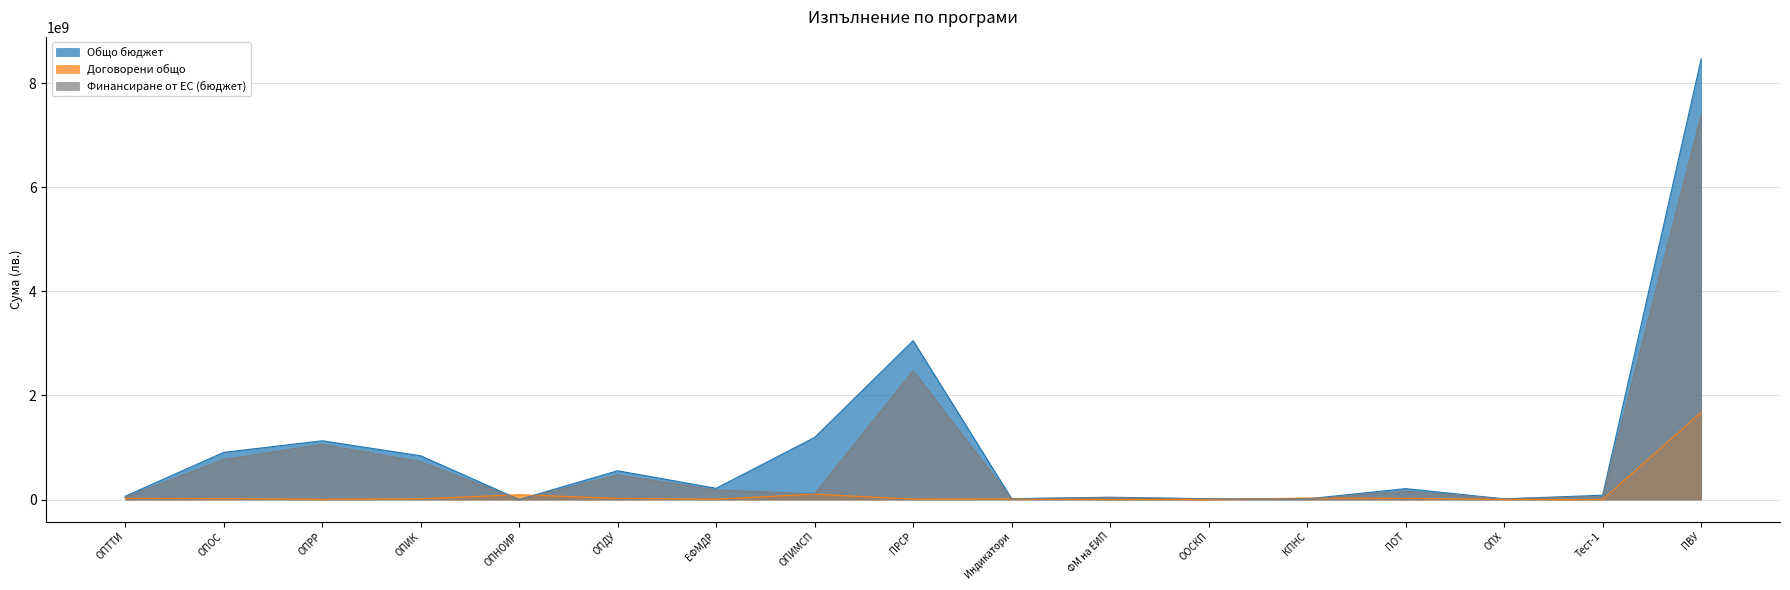

What is the total value across all series at ПОТ?

394617766.2